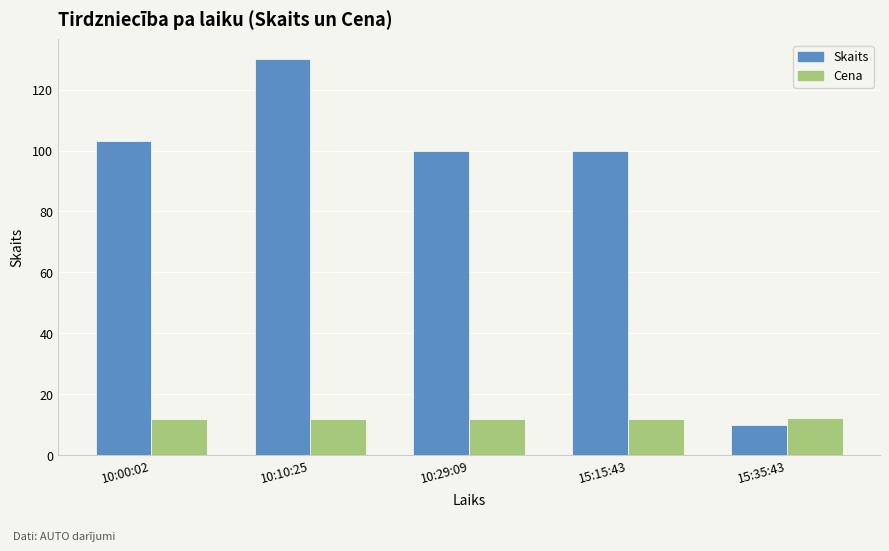

How many categories are shown in the chart?

5